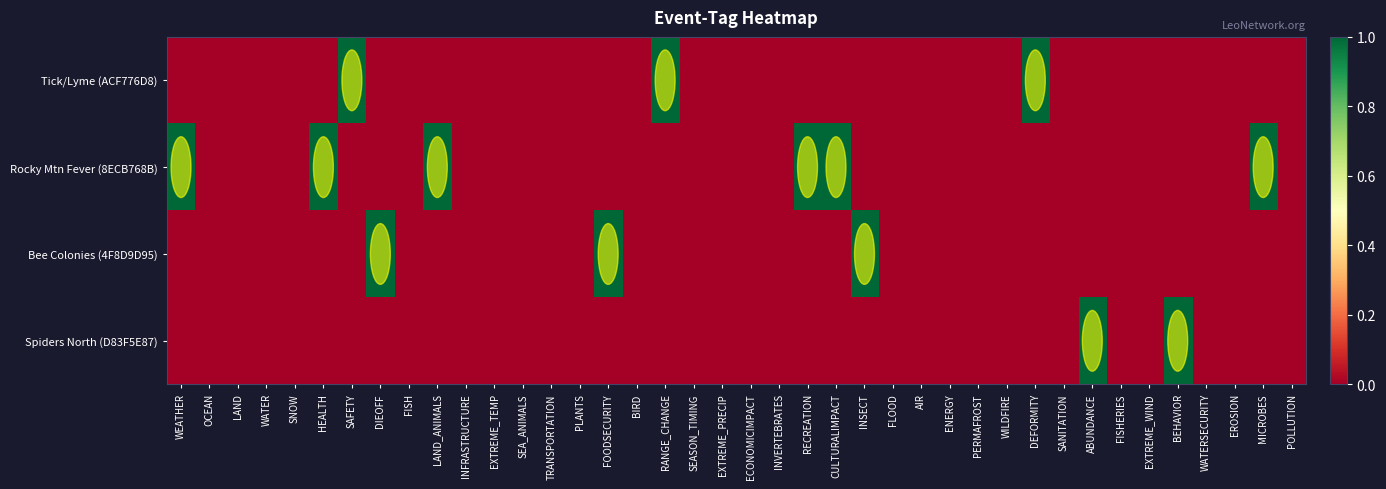

Which series has the widest spread of values?

Tick/Lyme (ACF776D8)